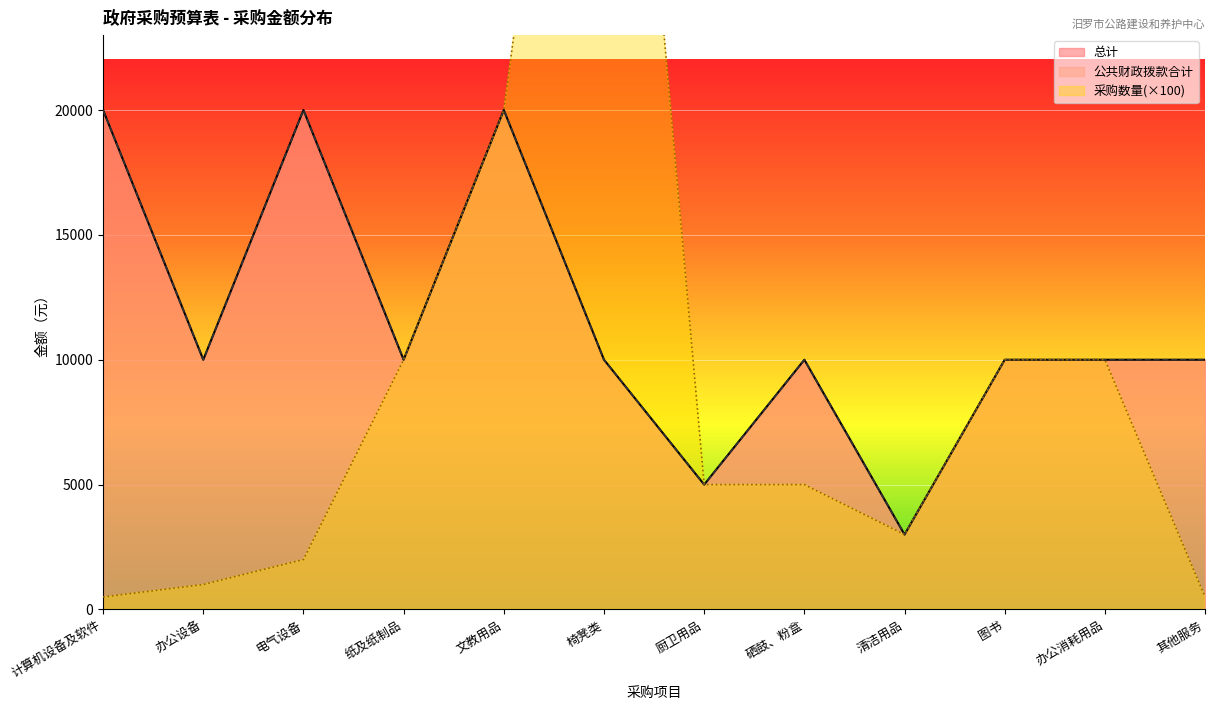

What position from the right is 计算机设备及软件?

12